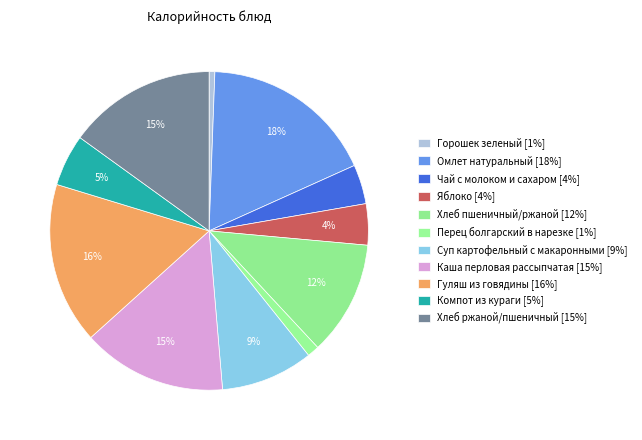

How many segments does this pie chart have?

11